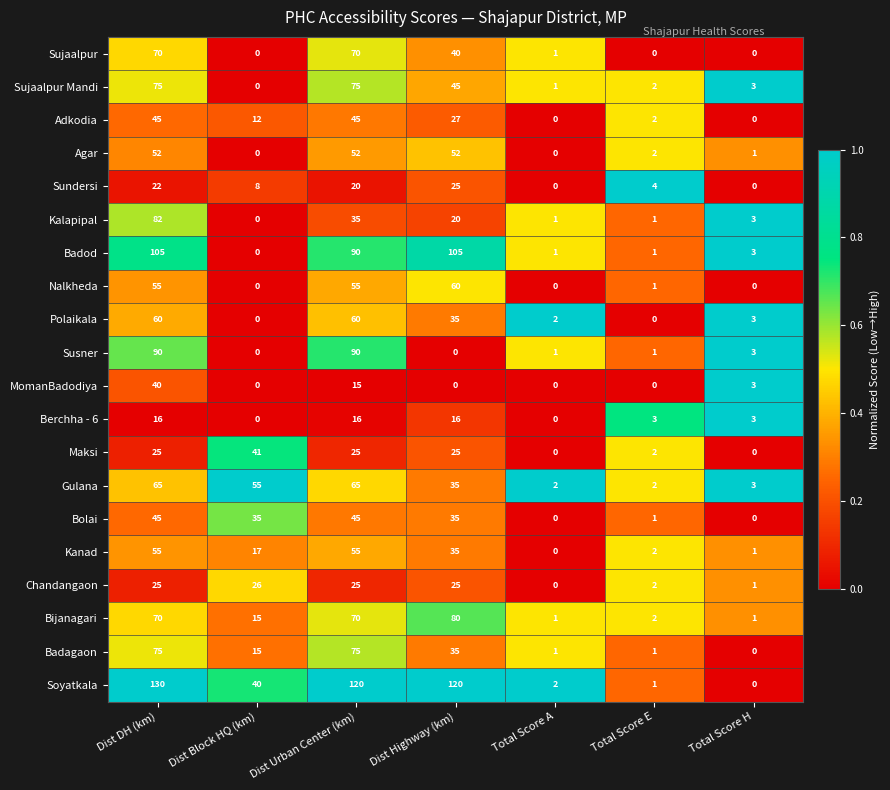

True or false: Maksi has a value of 23 at Total Score H.

False